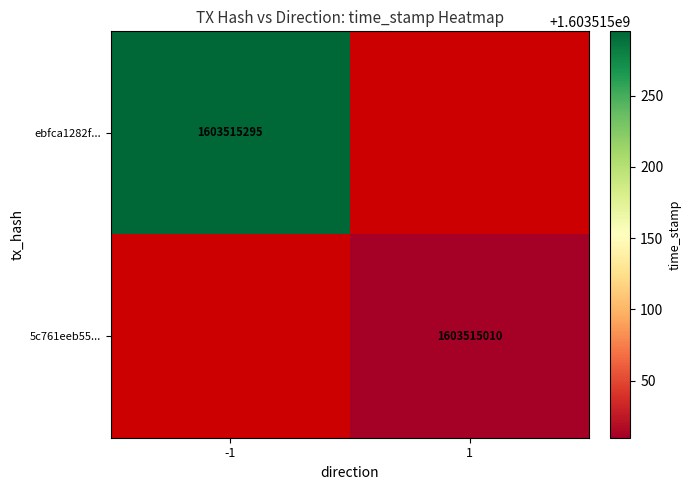

The 5c761eeb5583af96d069489486897be3d5c6ef7 series shows 1 at direction. True or false?

False